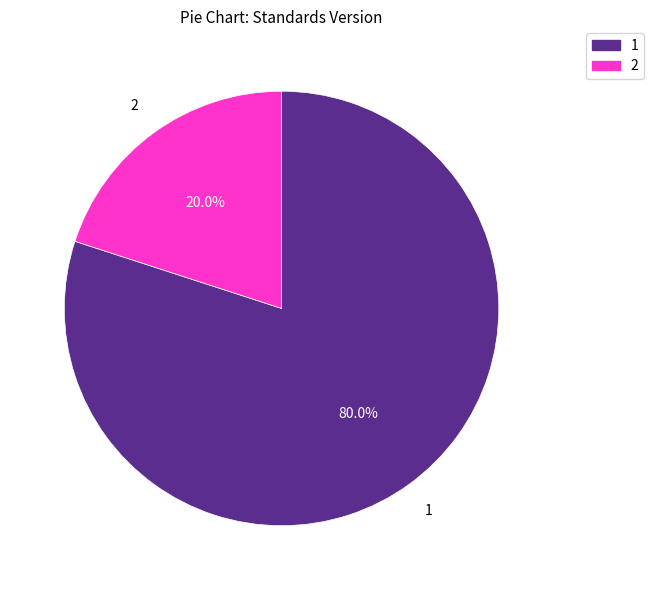

Rank the categories by value from highest to lowest.

1, 2